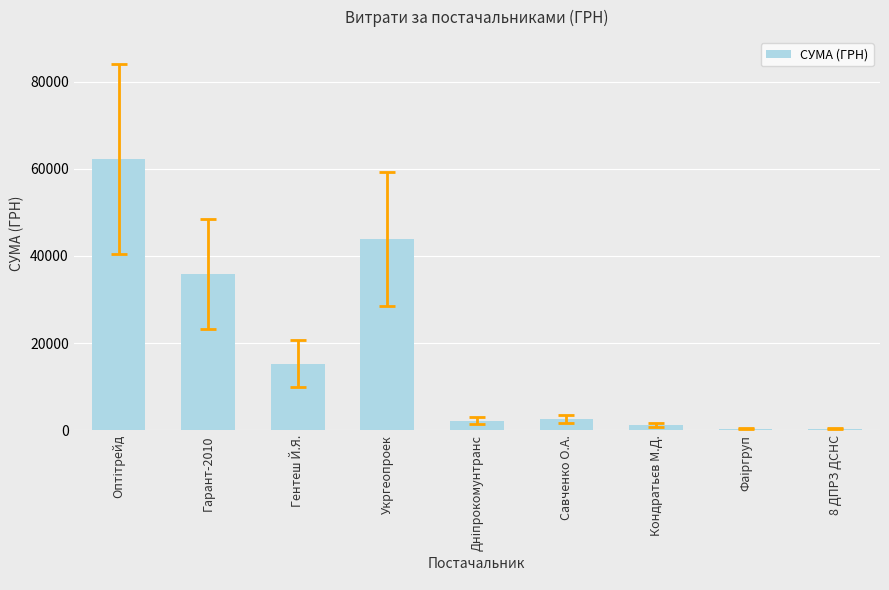

How many categories are shown in the chart?

9